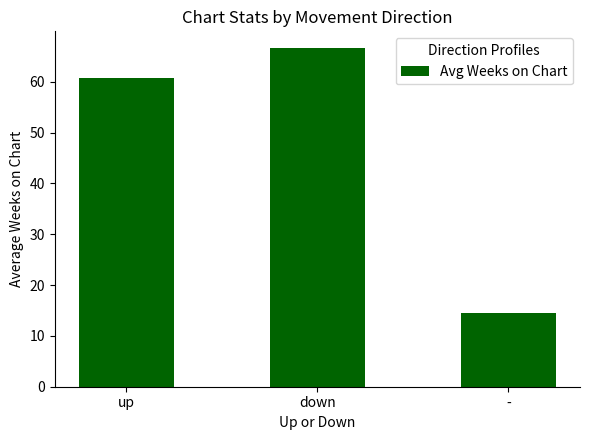

Is it true that the value at down is 66.6?

True